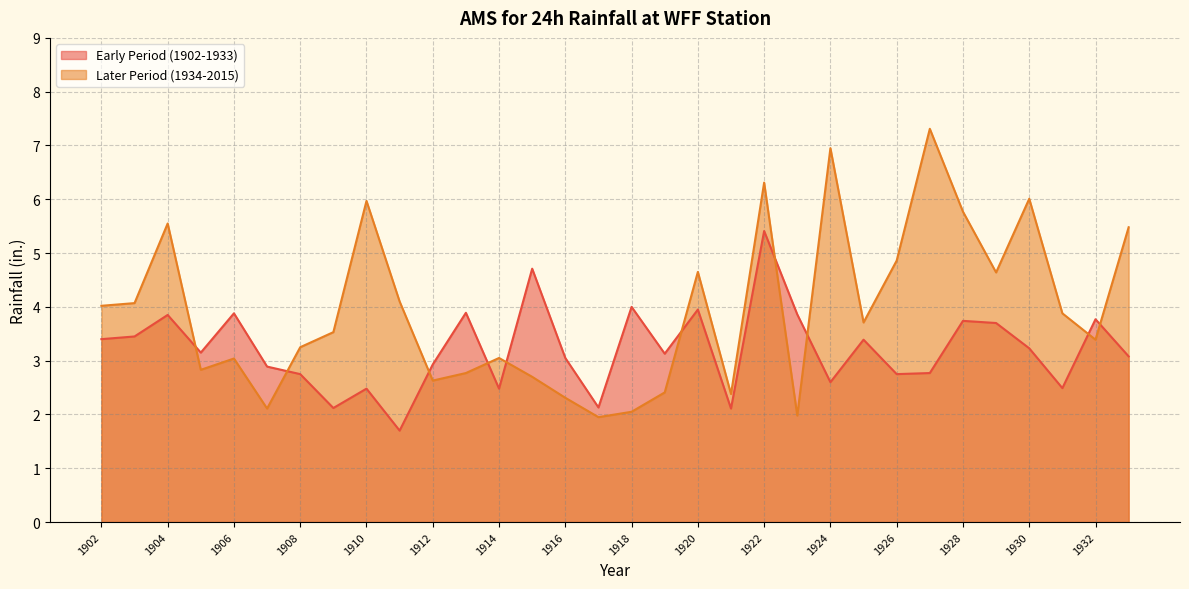

At which label is Early Period (1902-1933) closest to 3?

1916